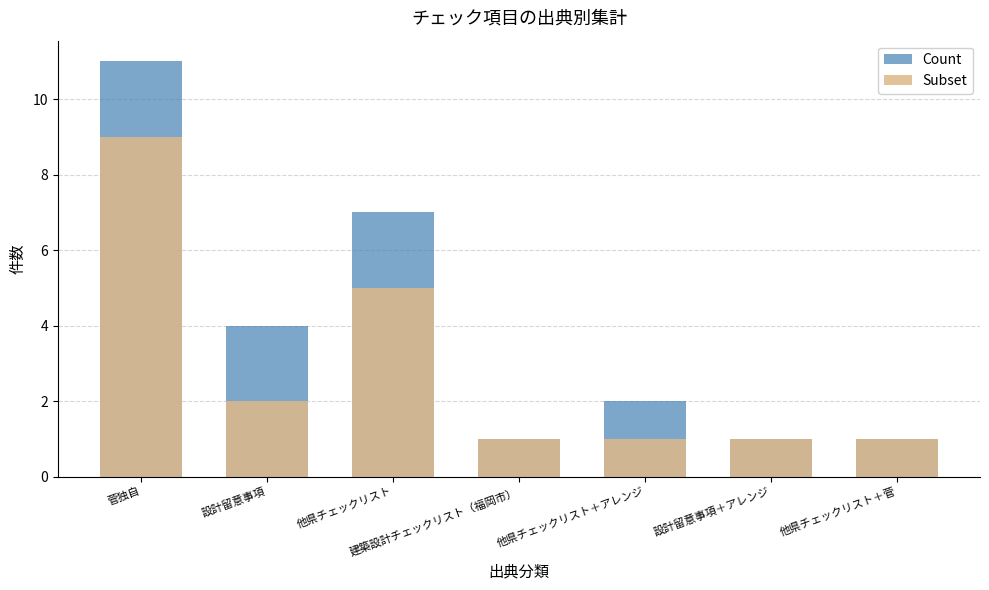

At which label is Count closest to 6?

他県チェックリスト